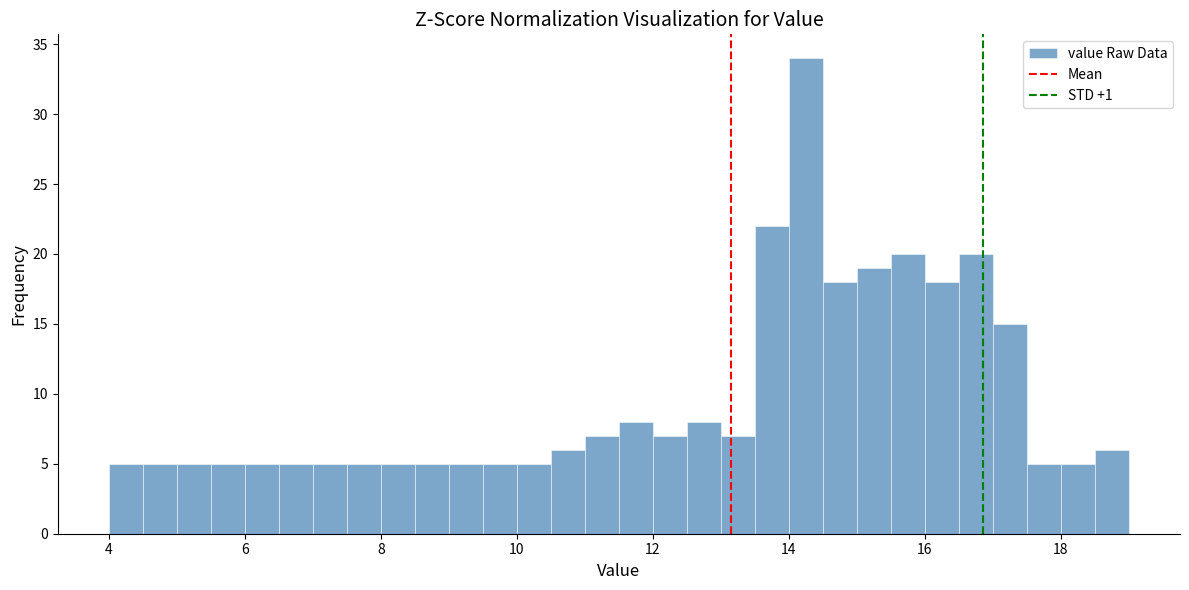

Read against the x-axis, roughly where is the centre of the tallest bar?

14.2